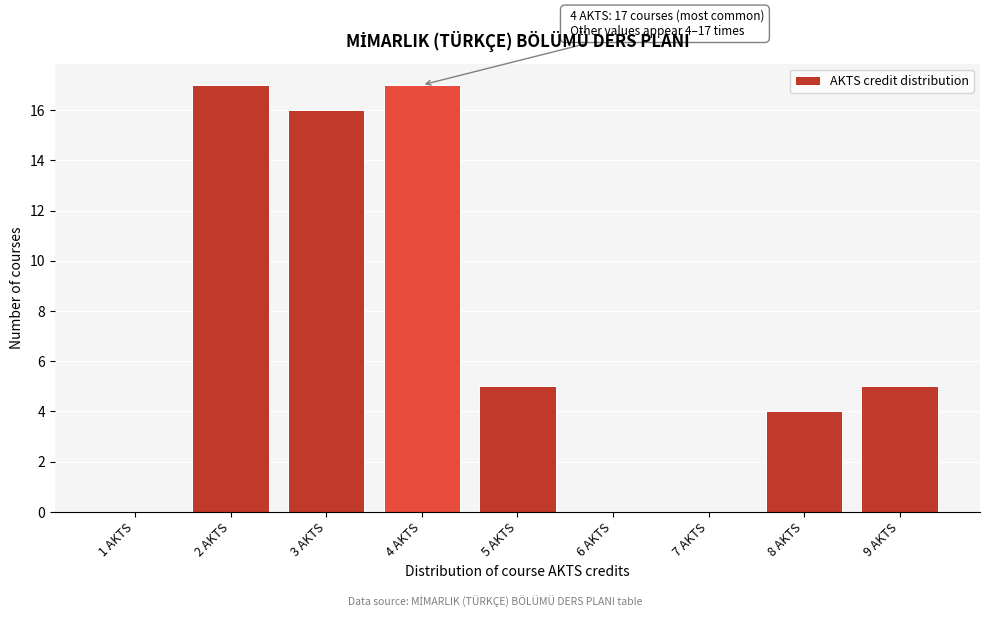

Reading left to right, what are all the values shown in this chart?

1 AKTS=0	2 AKTS=17	3 AKTS=16	4 AKTS=17	5 AKTS=5	6 AKTS=0	7 AKTS=0	8 AKTS=4	9 AKTS=5